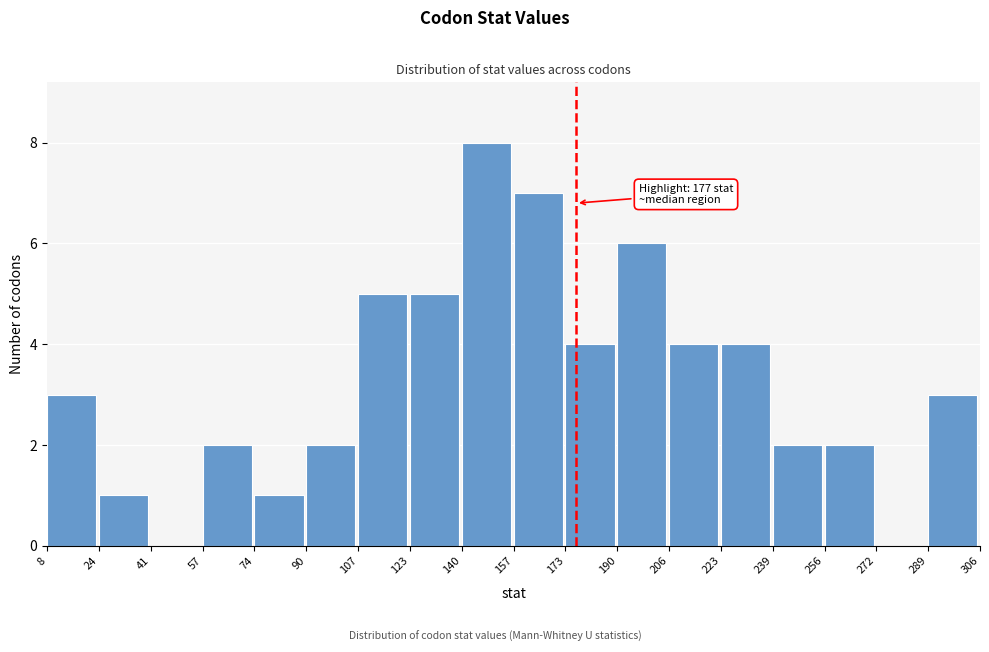

Over which range of the x-axis is the bar tallest?

140 to 157